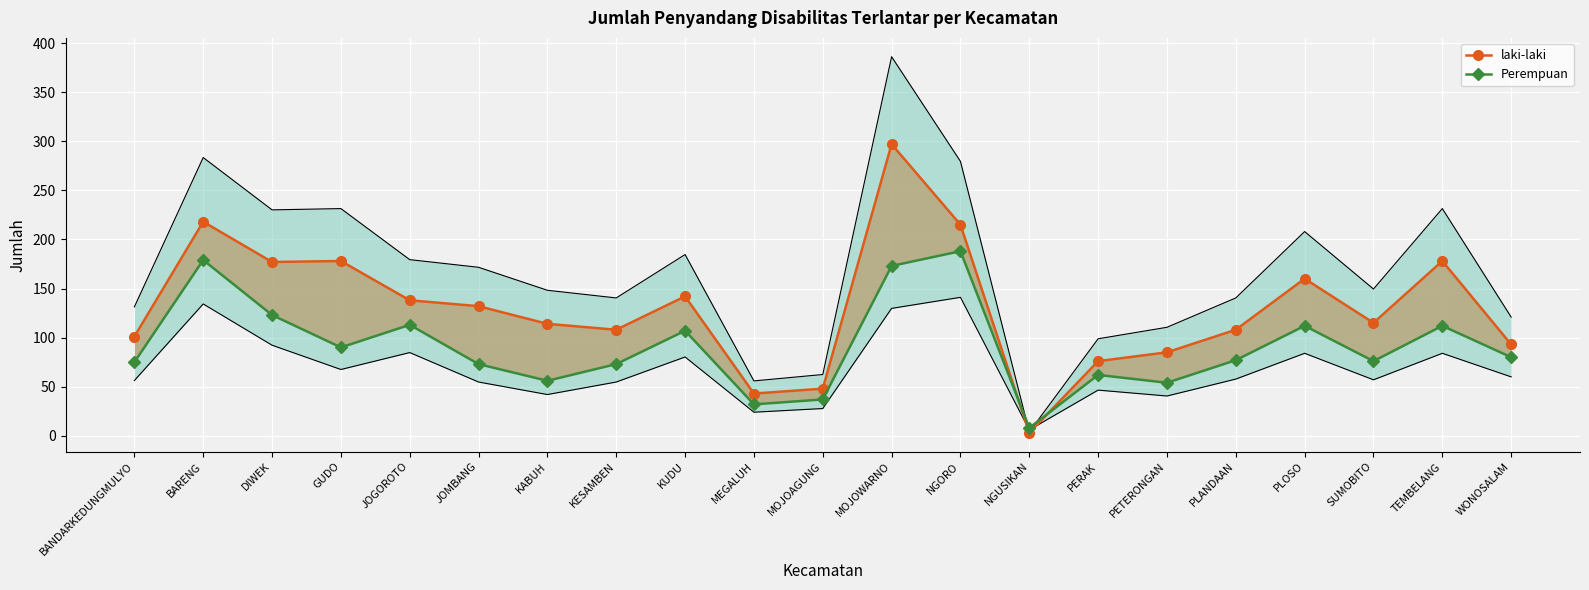

True or false: laki-laki and Perempuan cross at least once.

True